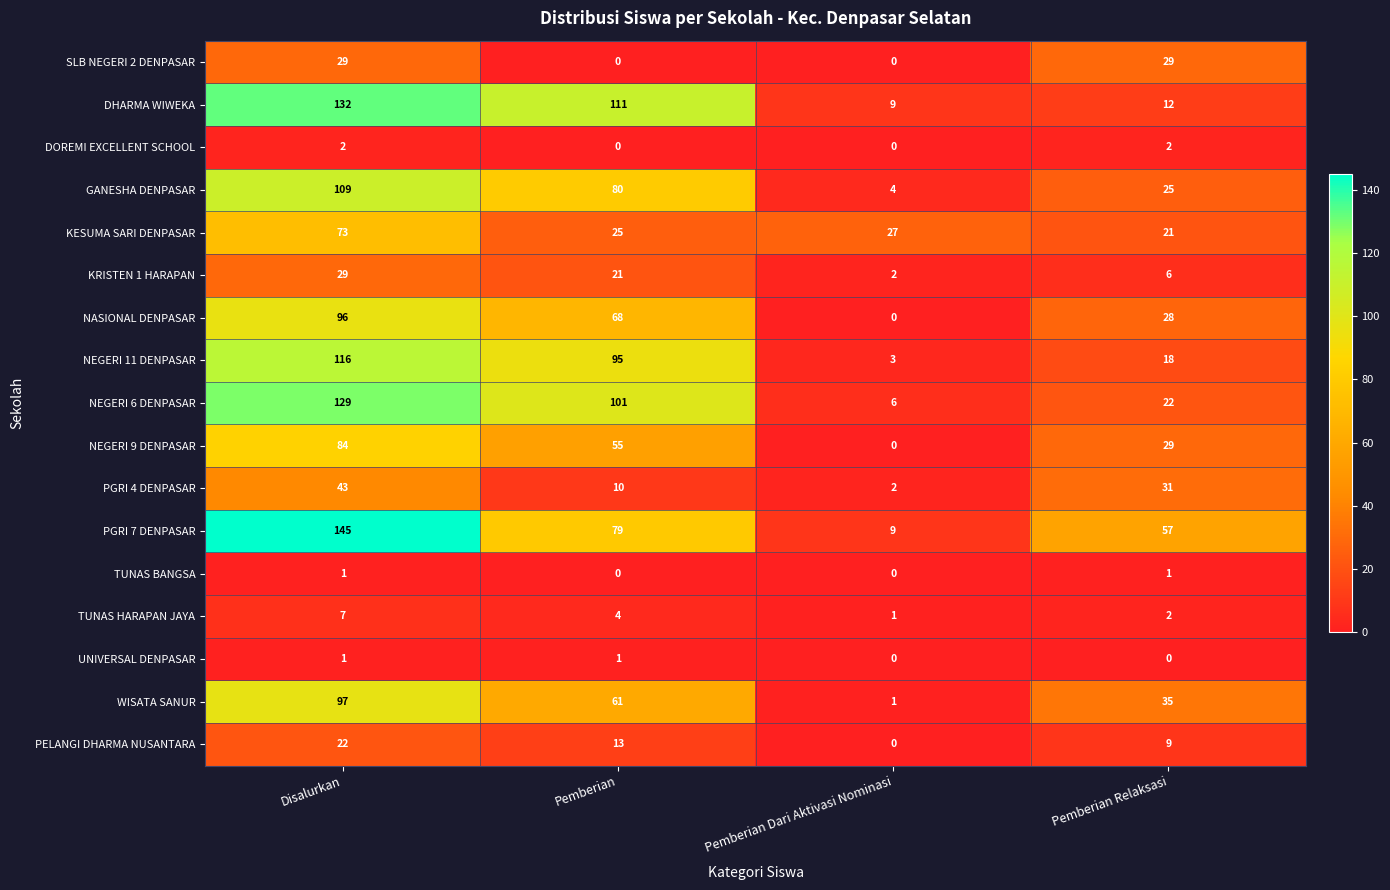

Which series has the largest range (max minus min)?

PGRI 7 DENPASAR